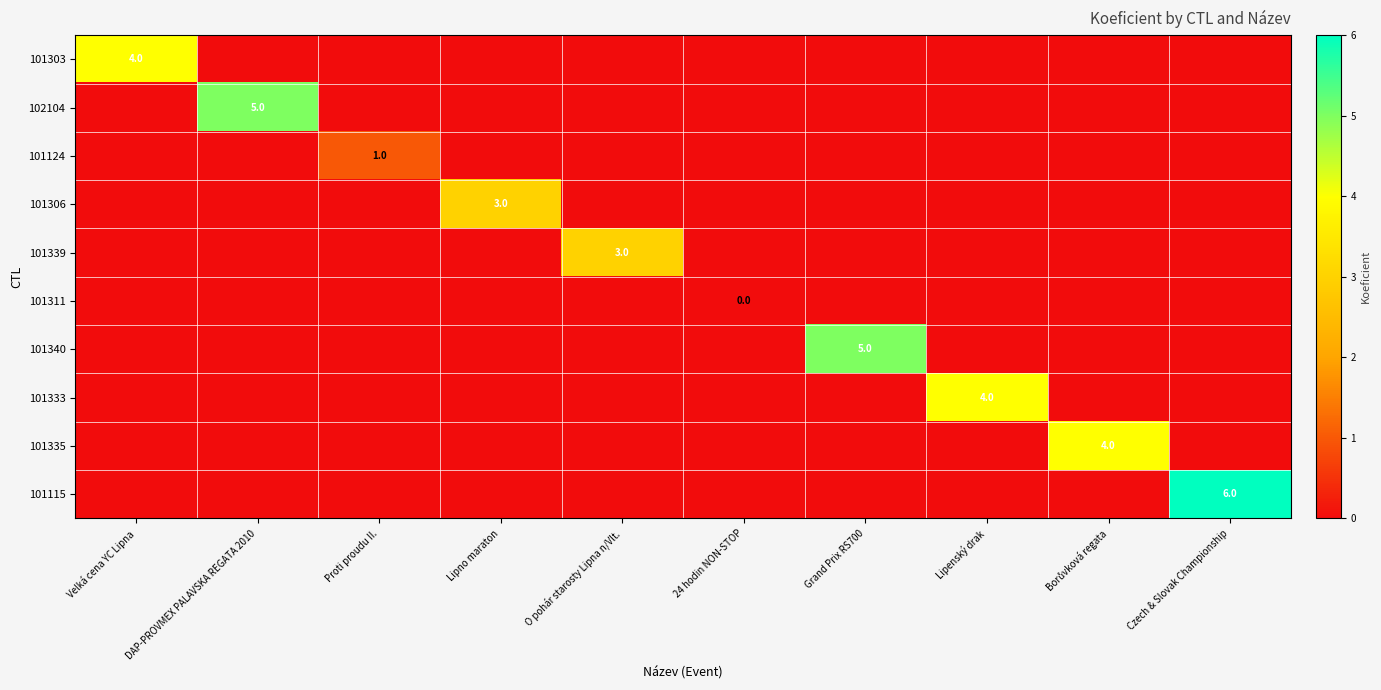

What is the difference between the highest and lowest values at O pohár starosty Lipna n/Vlt.?

3